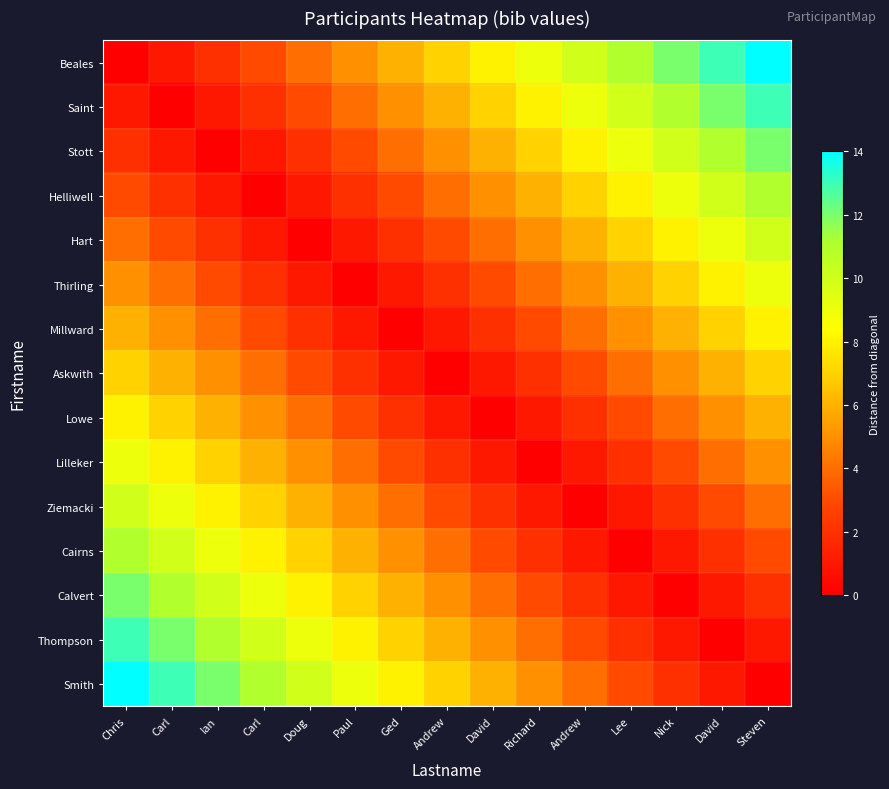

Reading left to right, list all the values displayed in this chart.

Beales: Chris=0	Carl=1	Ian=2	Carl=3	Doug=4	Paul=5	Ged=6	Andrew=7	David=8	Richard=9	Andrew=10	Lee=11	Nick=12	David=13	Steven=14
Saint: Chris=1	Carl=0	Ian=1	Carl=2	Doug=3	Paul=4	Ged=5	Andrew=6	David=7	Richard=8	Andrew=9	Lee=10	Nick=11	David=12	Steven=13
Stott: Chris=2	Carl=1	Ian=0	Carl=1	Doug=2	Paul=3	Ged=4	Andrew=5	David=6	Richard=7	Andrew=8	Lee=9	Nick=10	David=11	Steven=12
Helliwell: Chris=3	Carl=2	Ian=1	Carl=0	Doug=1	Paul=2	Ged=3	Andrew=4	David=5	Richard=6	Andrew=7	Lee=8	Nick=9	David=10	Steven=11
Hart: Chris=4	Carl=3	Ian=2	Carl=1	Doug=0	Paul=1	Ged=2	Andrew=3	David=4	Richard=5	Andrew=6	Lee=7	Nick=8	David=9	Steven=10
Thirling: Chris=5	Carl=4	Ian=3	Carl=2	Doug=1	Paul=0	Ged=1	Andrew=2	David=3	Richard=4	Andrew=5	Lee=6	Nick=7	David=8	Steven=9
Millward: Chris=6	Carl=5	Ian=4	Carl=3	Doug=2	Paul=1	Ged=0	Andrew=1	David=2	Richard=3	Andrew=4	Lee=5	Nick=6	David=7	Steven=8
Askwith: Chris=7	Carl=6	Ian=5	Carl=4	Doug=3	Paul=2	Ged=1	Andrew=0	David=1	Richard=2	Andrew=3	Lee=4	Nick=5	David=6	Steven=7
Lowe: Chris=8	Carl=7	Ian=6	Carl=5	Doug=4	Paul=3	Ged=2	Andrew=1	David=0	Richard=1	Andrew=2	Lee=3	Nick=4	David=5	Steven=6
Lilleker: Chris=9	Carl=8	Ian=7	Carl=6	Doug=5	Paul=4	Ged=3	Andrew=2	David=1	Richard=0	Andrew=1	Lee=2	Nick=3	David=4	Steven=5
Ziemacki: Chris=10	Carl=9	Ian=8	Carl=7	Doug=6	Paul=5	Ged=4	Andrew=3	David=2	Richard=1	Andrew=0	Lee=1	Nick=2	David=3	Steven=4
Cairns: Chris=11	Carl=10	Ian=9	Carl=8	Doug=7	Paul=6	Ged=5	Andrew=4	David=3	Richard=2	Andrew=1	Lee=0	Nick=1	David=2	Steven=3
Calvert: Chris=12	Carl=11	Ian=10	Carl=9	Doug=8	Paul=7	Ged=6	Andrew=5	David=4	Richard=3	Andrew=2	Lee=1	Nick=0	David=1	Steven=2
Thompson: Chris=13	Carl=12	Ian=11	Carl=10	Doug=9	Paul=8	Ged=7	Andrew=6	David=5	Richard=4	Andrew=3	Lee=2	Nick=1	David=0	Steven=1
Smith: Chris=14	Carl=13	Ian=12	Carl=11	Doug=10	Paul=9	Ged=8	Andrew=7	David=6	Richard=5	Andrew=4	Lee=3	Nick=2	David=1	Steven=0